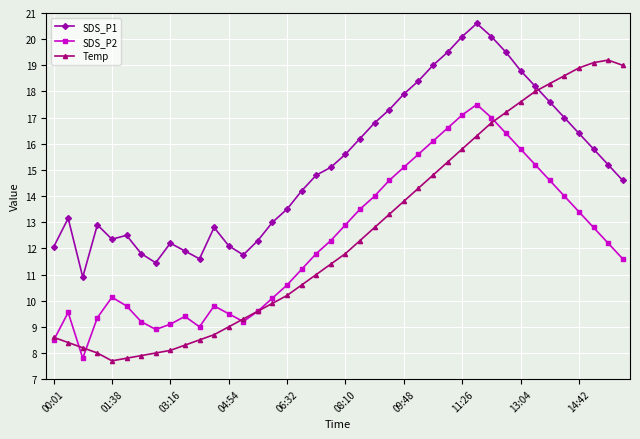

Which series has the largest total across all categories?

SDS_P1